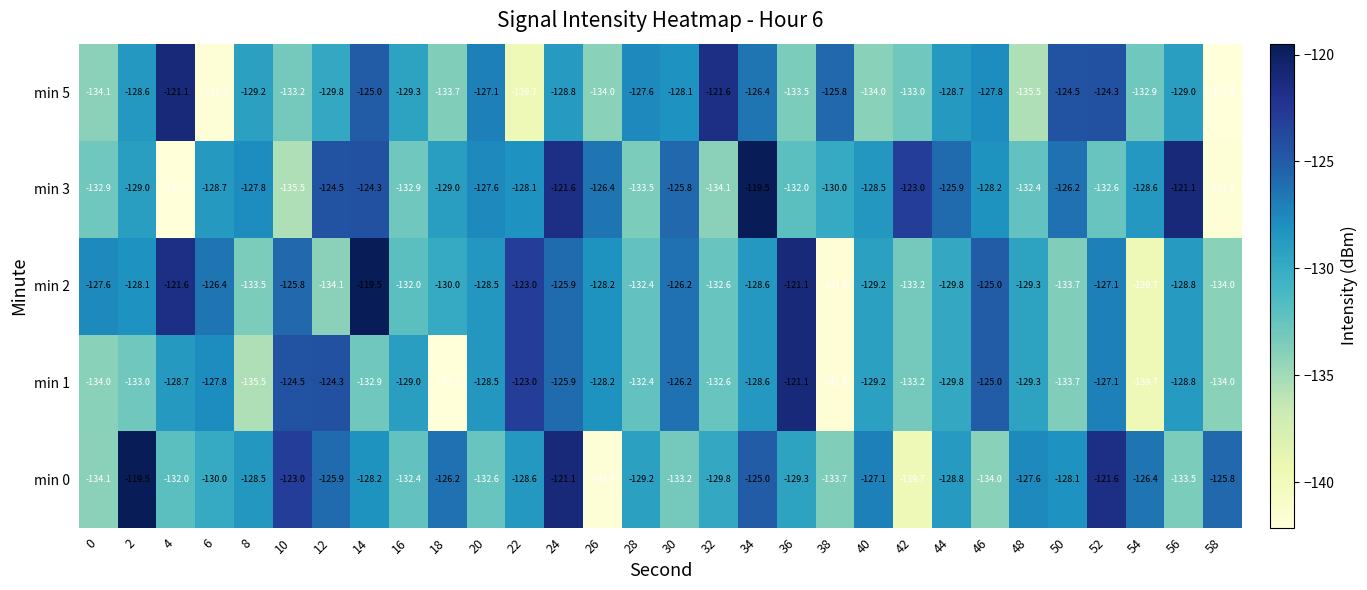

Rank the categories by min 2 value from highest to lowest.

14, 36, 4, 22, 46, 10, 24, 30, 6, 52, 0, 2, 26, 20, 34, 56, 40, 48, 44, 18, 16, 28, 32, 42, 8, 50, 58, 12, 54, 38